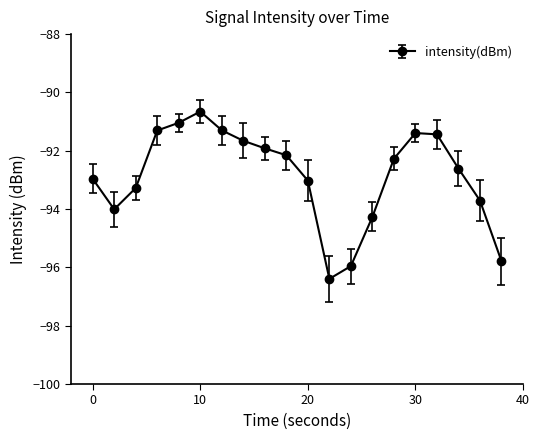

What is the maximum value shown in the chart?

-90.7